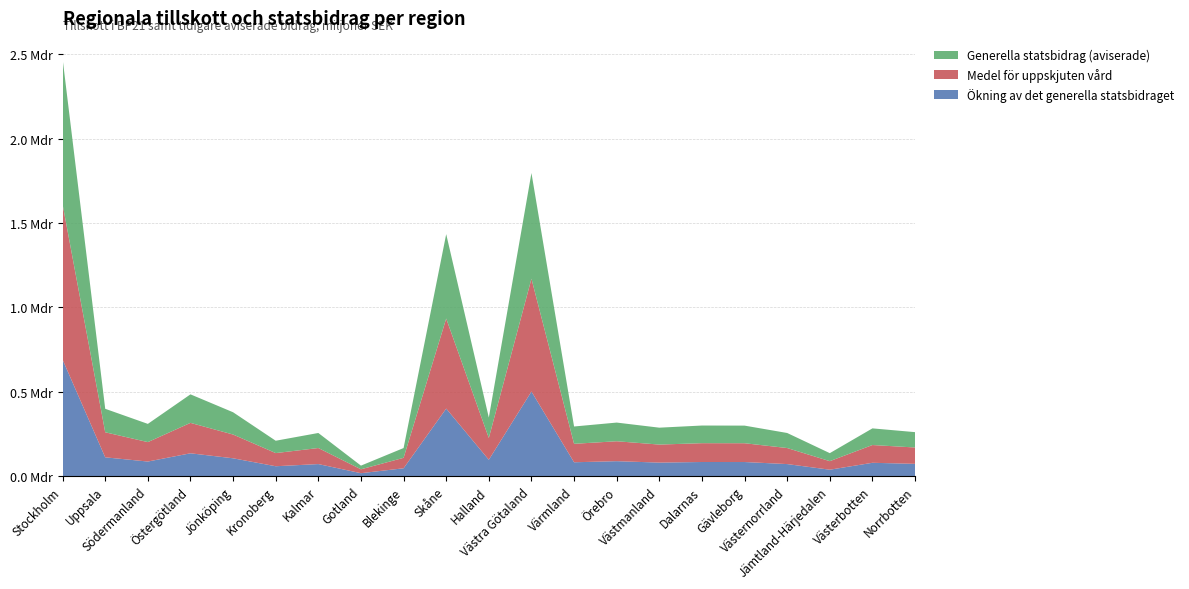

Reading right to left, list all the values displayed in this chart.

Ökning av det generella statsbidraget: 72744993.9	78963625.4	37995254.2	71335038.1	83531300.5	83665609.7	80130254.7	88560917.8	82080354.3	501342171.3	96865993.1	400212007.0	46440743.6	17336931.8	71345213.1	58517523.1	105630684.8	135243534.2	86390748.8	111355686.5	690311414.2
Medel för uppskjuten vård: 96993325.0	105284834.0	50660339.0	95113384.0	111375067.0	111554146.0	106840340.0	118081224.0	109440472.0	668456228.0	129154658.0	533616009.0	61920992.0	23115909.0	95126951.0	78023364.0	140840913.0	180324712.0	115187665.0	148474249.0	920415219.0
Generella statsbidrag (aviserade): 90931242.3	98704531.7	47494067.8	89168797.7	104414125.6	104582012.1	100162818.4	110701147.2	102600442.9	626677714.1	121082491.3	500265008.7	58050929.5	21671164.8	89181516.3	73146903.9	132038356.0	169054417.8	107988436.0	139194608.1	862889267.7